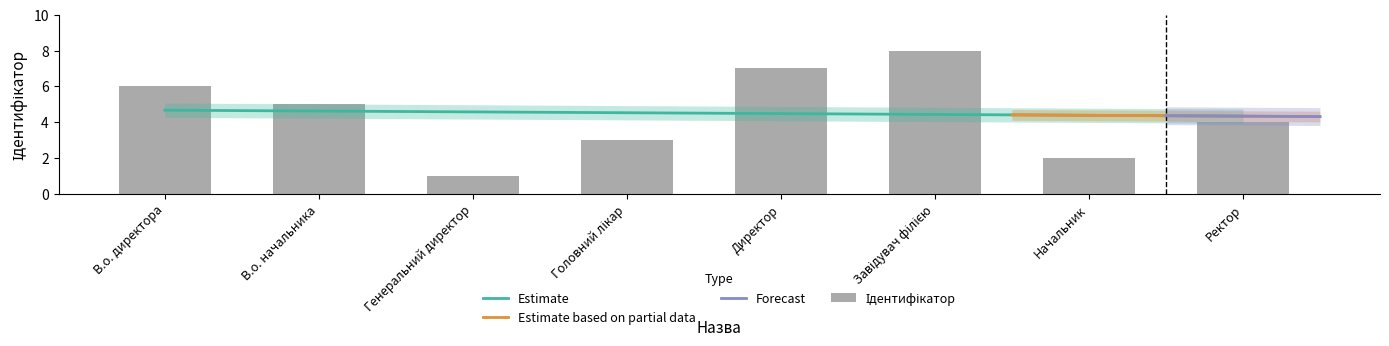

Reading left to right, extract all data points from this chart.

В.о. директора=6	В.о. начальника=5	Генеральний директор=1	Головний лікар=3	Директор=7	Завідувач філією=8	Начальник=2	Ректор=4